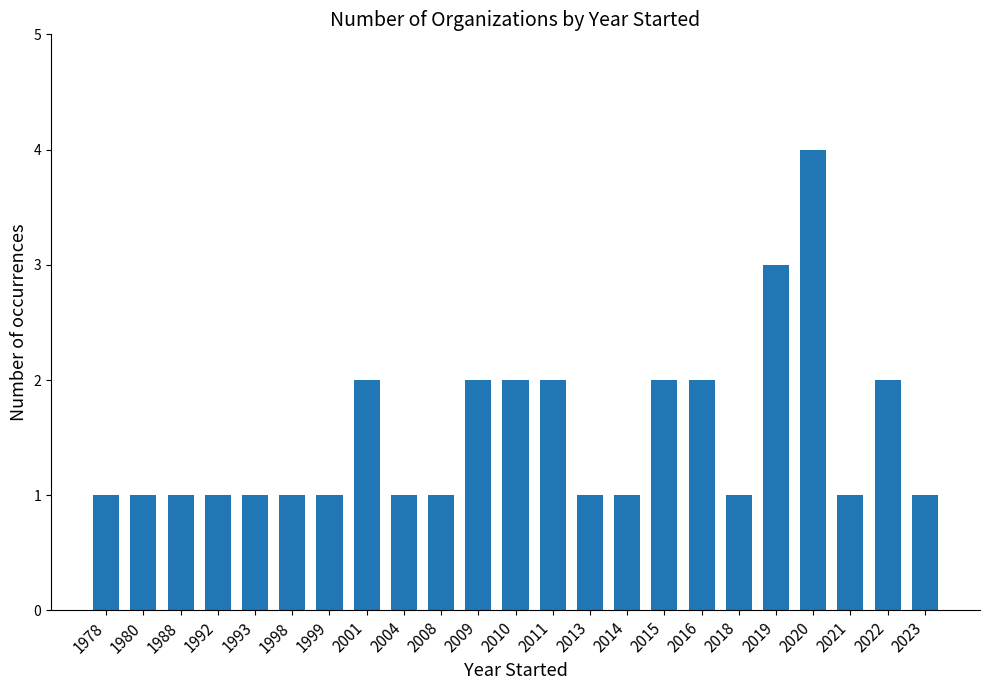

How many categories are shown in the chart?

23